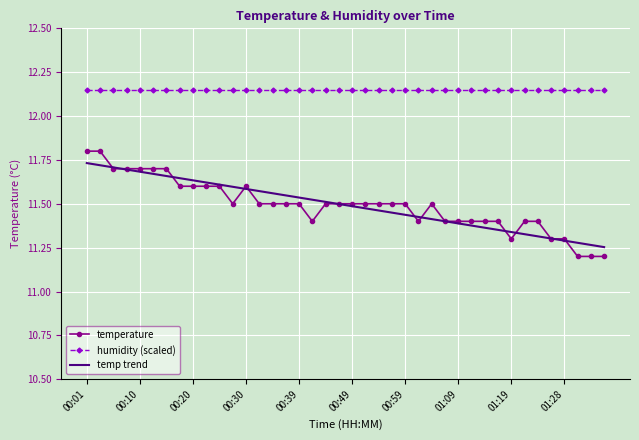

True or false: humidity (scaled) and temperature intersect in this chart.

False